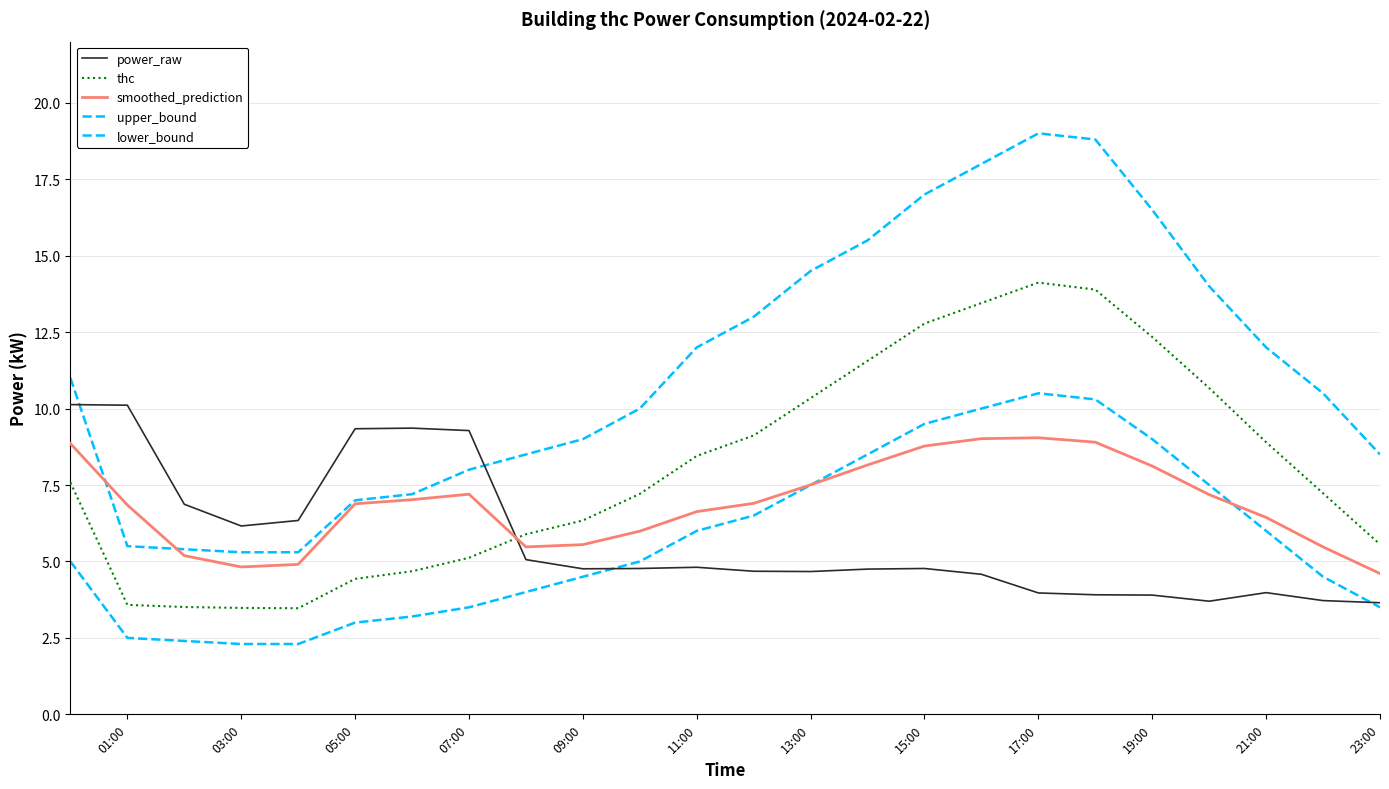

At which category is the sum across all series the highest?

17:00